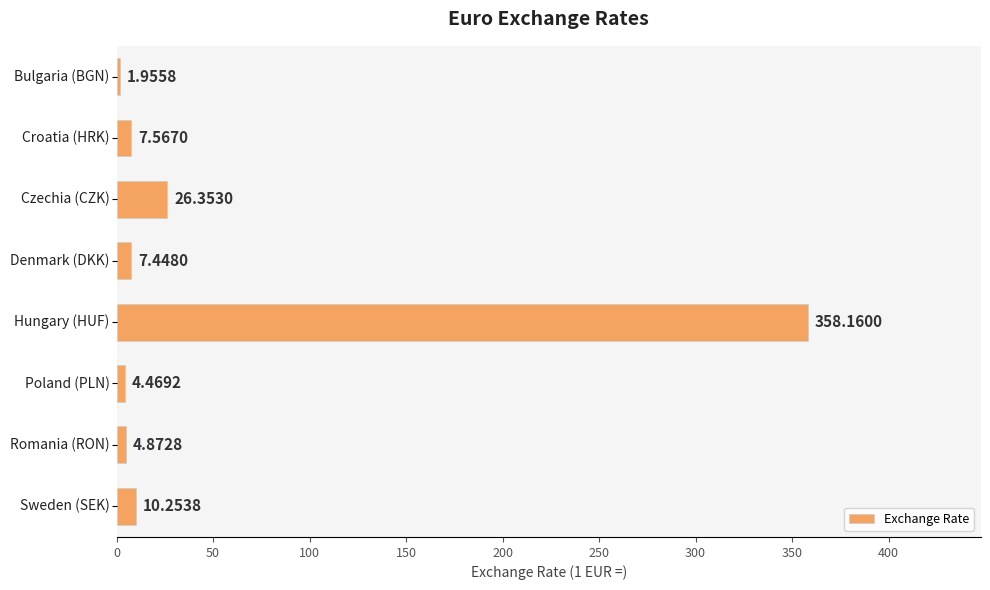

What is the difference between the maximum and minimum values?

356.2